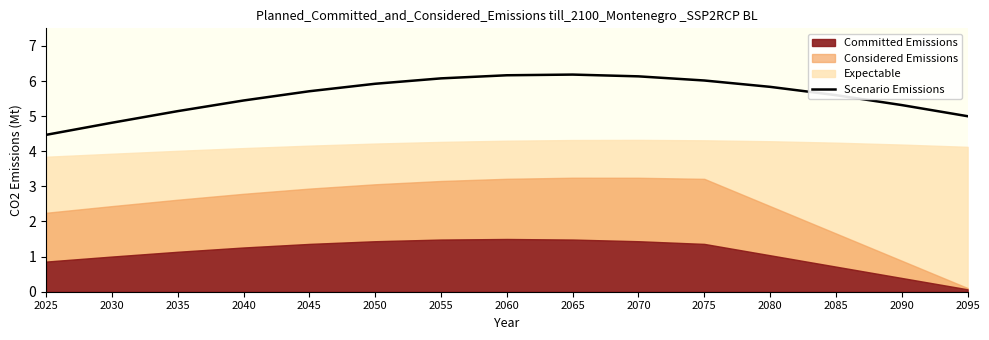

The Scenario Emissions series shows 3.6 at 2040. True or false?

False